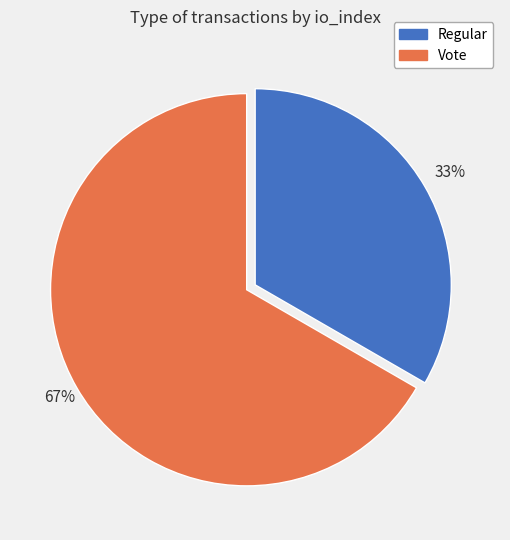

To the nearest percent, what is the average slice percentage?

50%